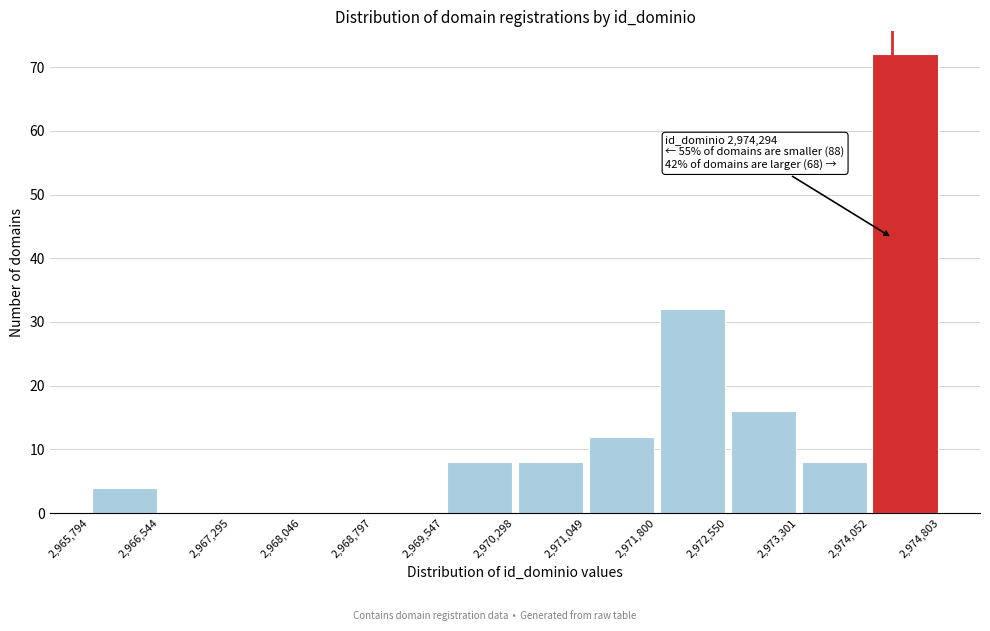

Which range on the x-axis has the tallest bar?

2,974,052 to 2,974,803